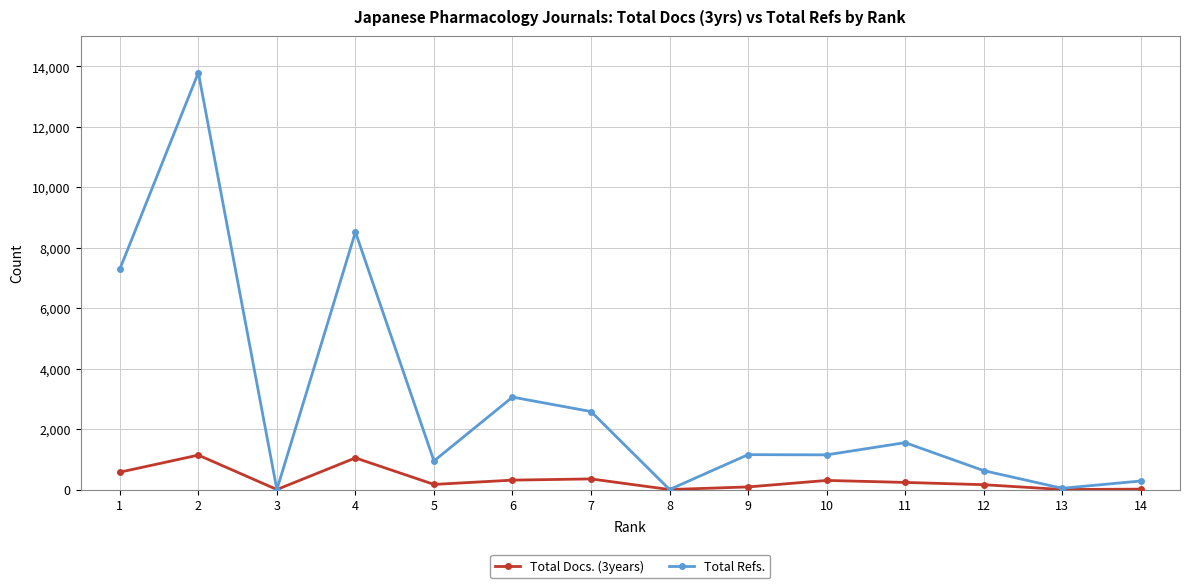

How many data points in Total Refs. are less than 1154?

7